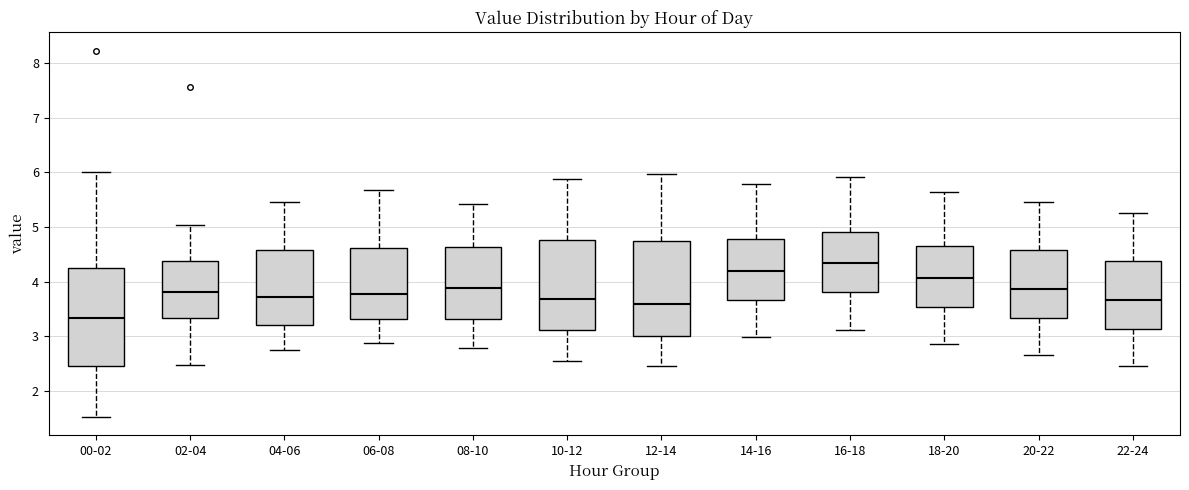

Reading left to right, transcribe this box plot: for each box, give where its median line is, the range the box spans, and where its two whiskers end, as read against the y-axis. The values are not printed on the chart, so give them approximately, as read against the axis.

00-02: median 3.3, box 2.5 to 4.3, whiskers 1.5 to 6.0
02-04: median 3.8, box 3.3 to 4.4, whiskers 2.5 to 5.0
04-06: median 3.7, box 3.2 to 4.6, whiskers 2.8 to 5.5
06-08: median 3.8, box 3.3 to 4.6, whiskers 2.9 to 5.7
08-10: median 3.9, box 3.3 to 4.6, whiskers 2.8 to 5.4
10-12: median 3.7, box 3.1 to 4.8, whiskers 2.6 to 5.9
12-14: median 3.6, box 3.0 to 4.8, whiskers 2.5 to 6.0
14-16: median 4.2, box 3.7 to 4.8, whiskers 3.0 to 5.8
16-18: median 4.3, box 3.8 to 4.9, whiskers 3.1 to 5.9
18-20: median 4.1, box 3.5 to 4.6, whiskers 2.9 to 5.7
20-22: median 3.9, box 3.3 to 4.6, whiskers 2.7 to 5.5
22-24: median 3.7, box 3.1 to 4.4, whiskers 2.5 to 5.3